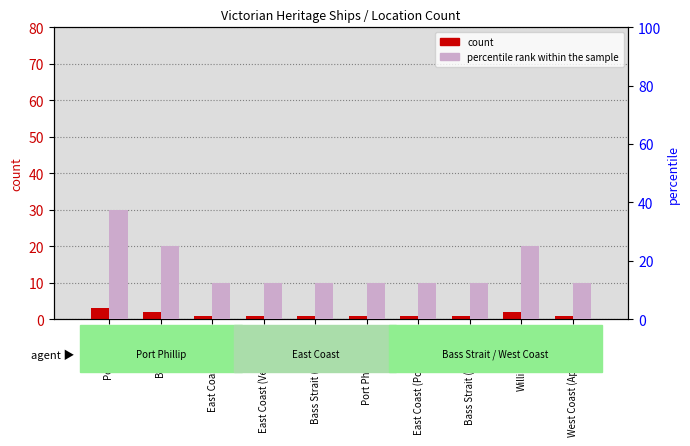

What are all the series names shown in the legend?

count, percentile rank within the sample